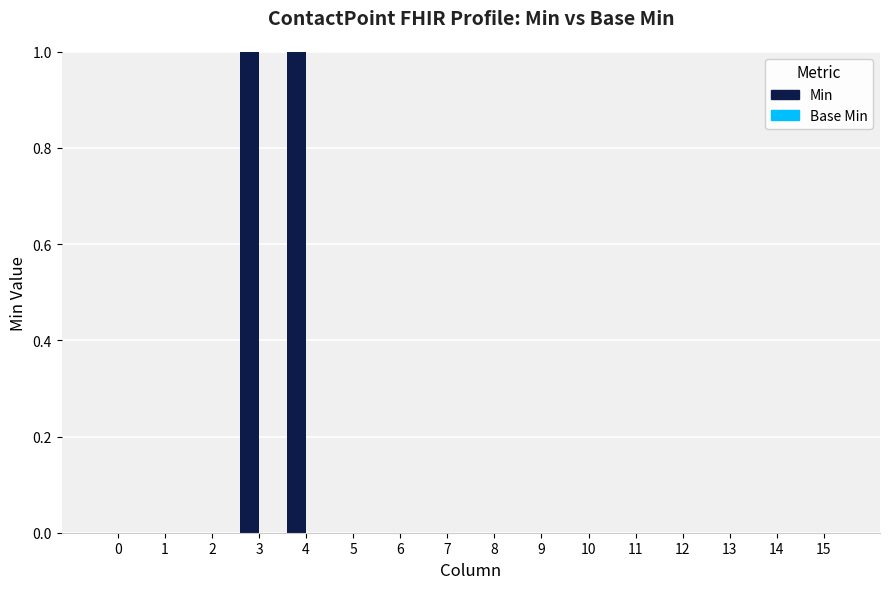

Which has a higher value, 4 or 15?

4